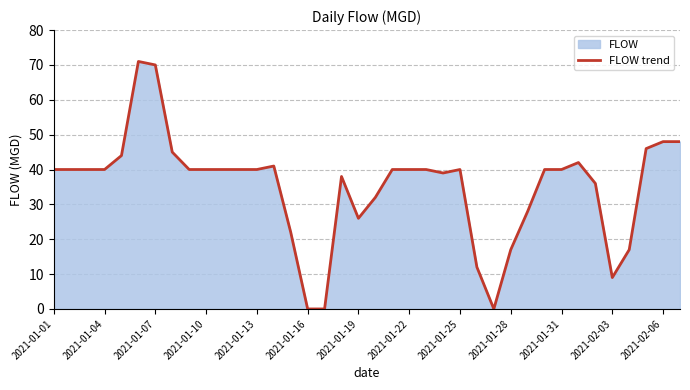

The value at 2021-02-06 is 48. True or false?

True